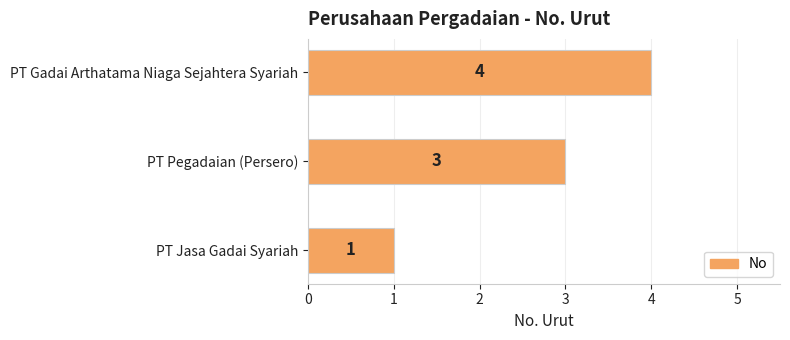

Does the chart contain stacked bars?

No